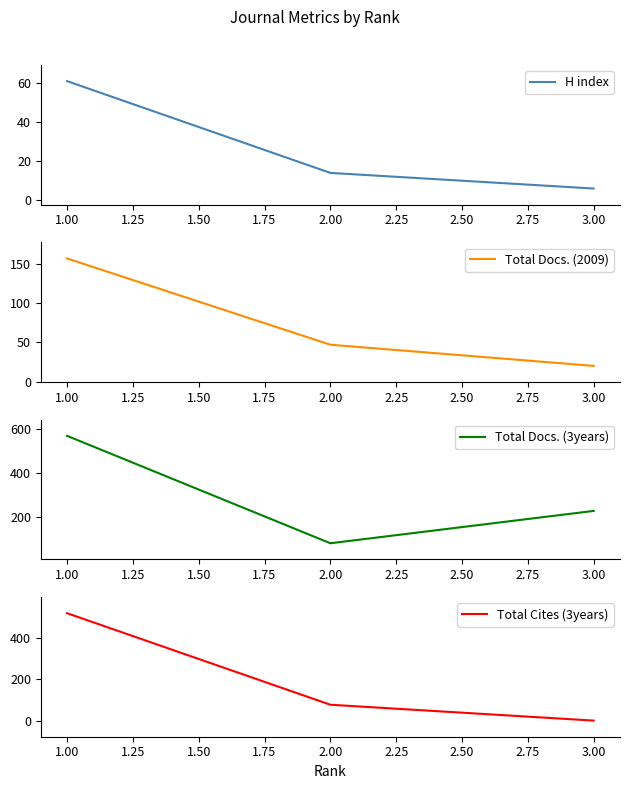

Count the number of data series in this chart.

4